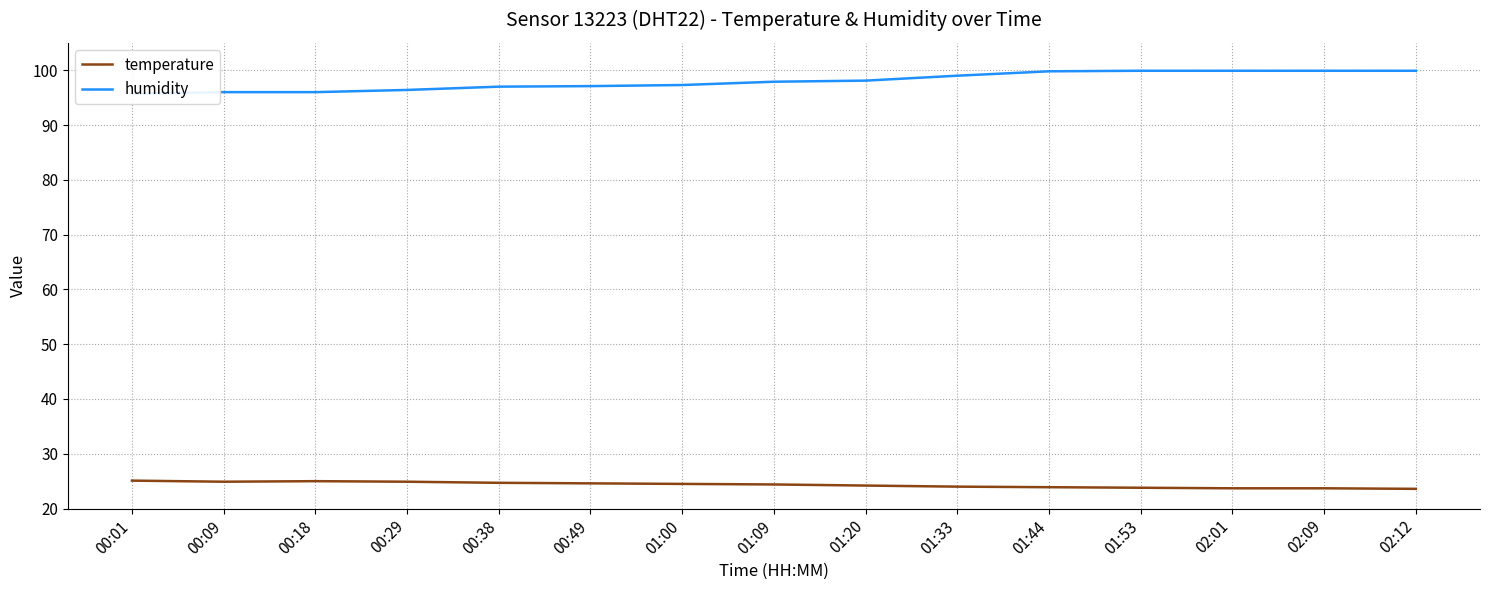

Where is the first local minimum for temperature?

00:09